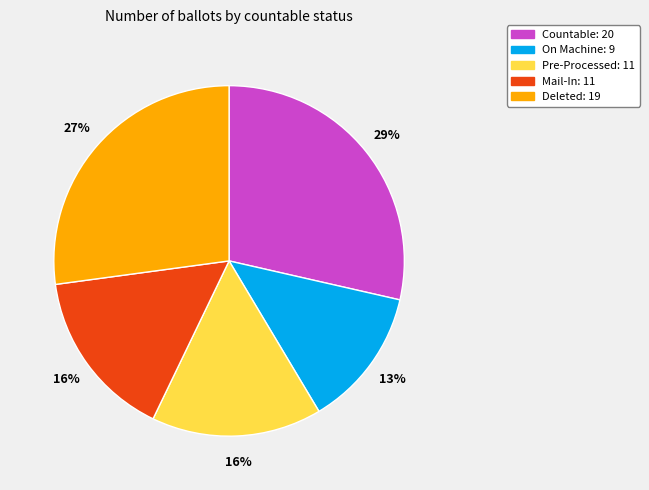

Is there any slice that represents more than half of the pie?

No